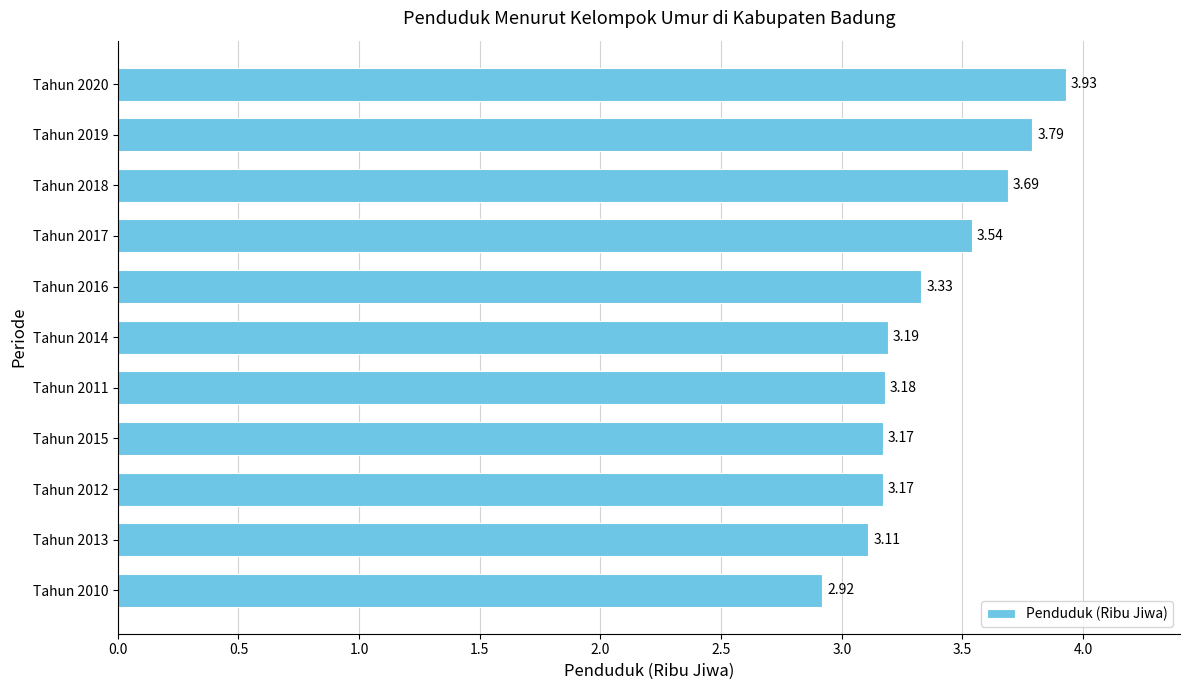

What is the ratio of the value at Tahun 2018 to the value at Tahun 2011?

1.2